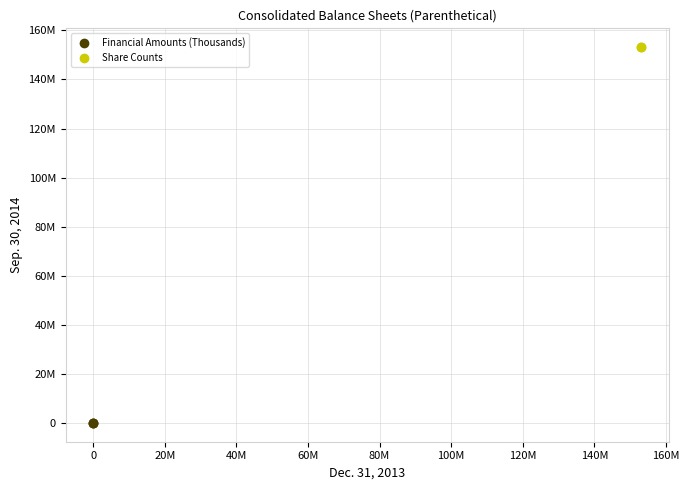

What are all the series names shown in the legend?

Financial Amounts (Thousands), Share Counts